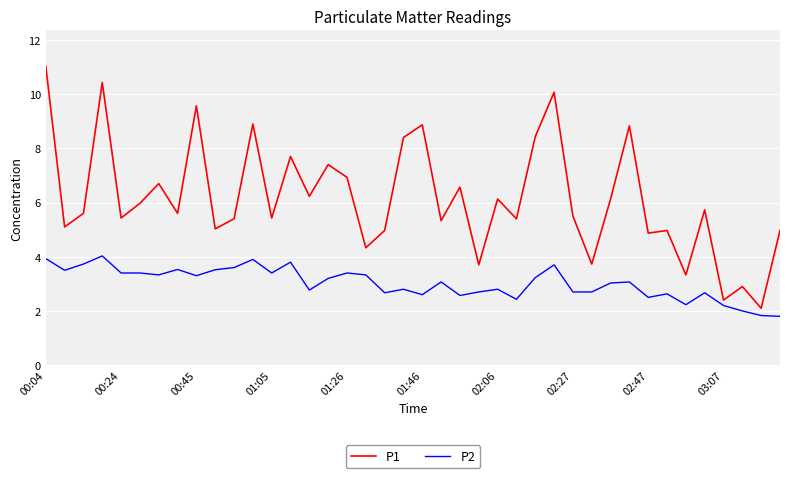

Which series has the largest range (max minus min)?

P1